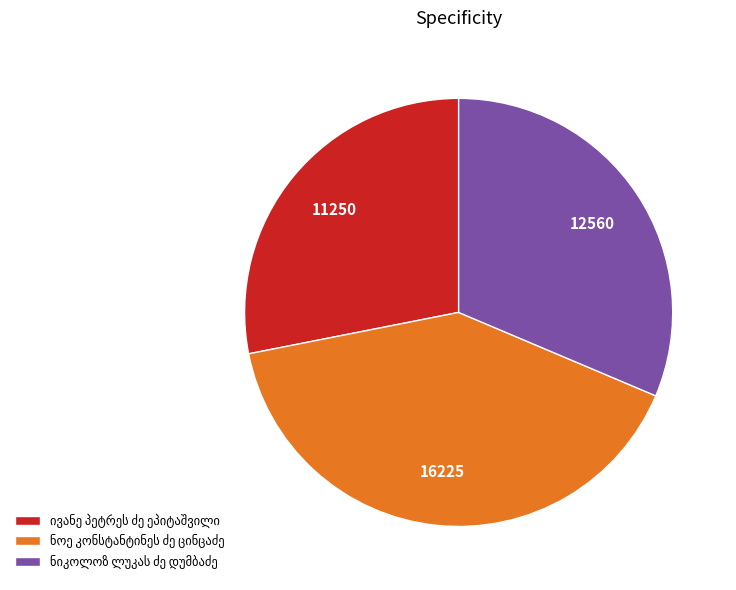

Is there any slice that represents more than half of the pie?

No